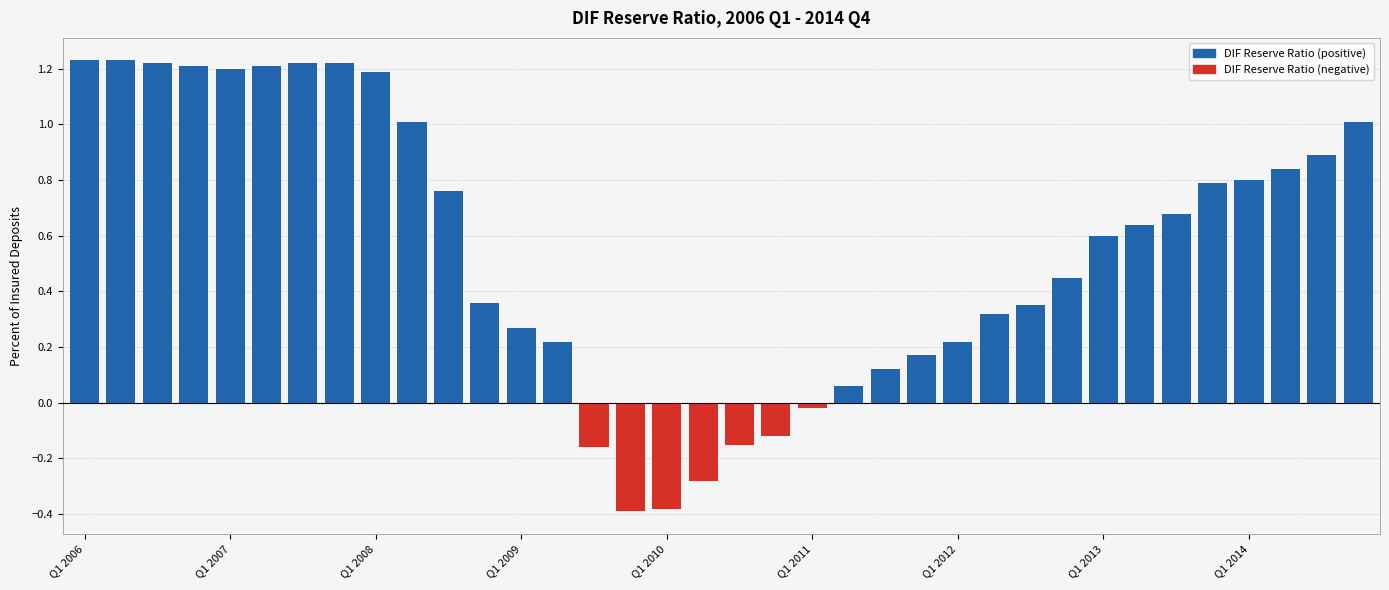

Rank the series at Q1 2013 from lowest to highest value.

DIF Reserve Ratio (negative), DIF Reserve Ratio (positive)